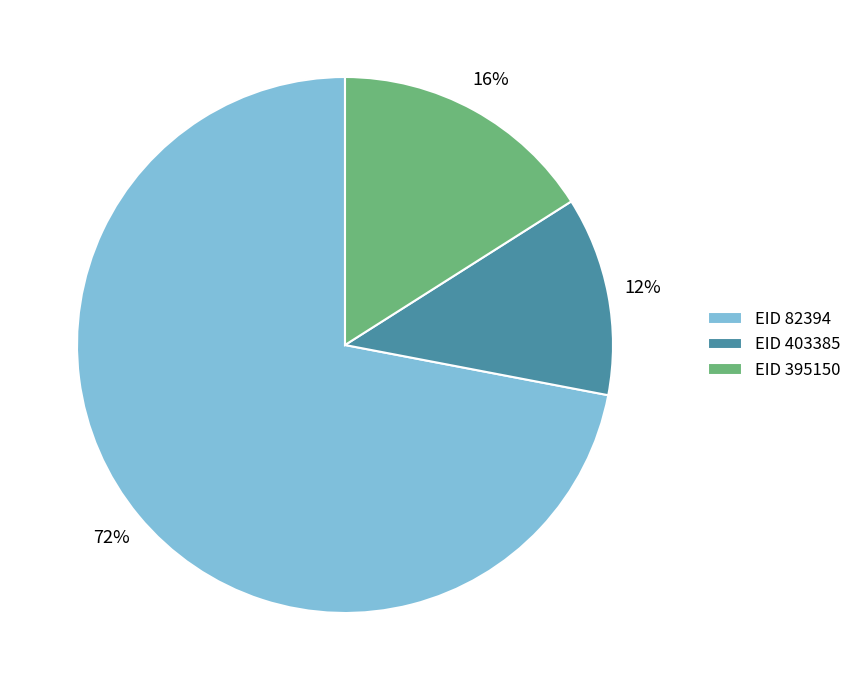

Which has a higher value, EID 403385 or EID 82394?

EID 82394